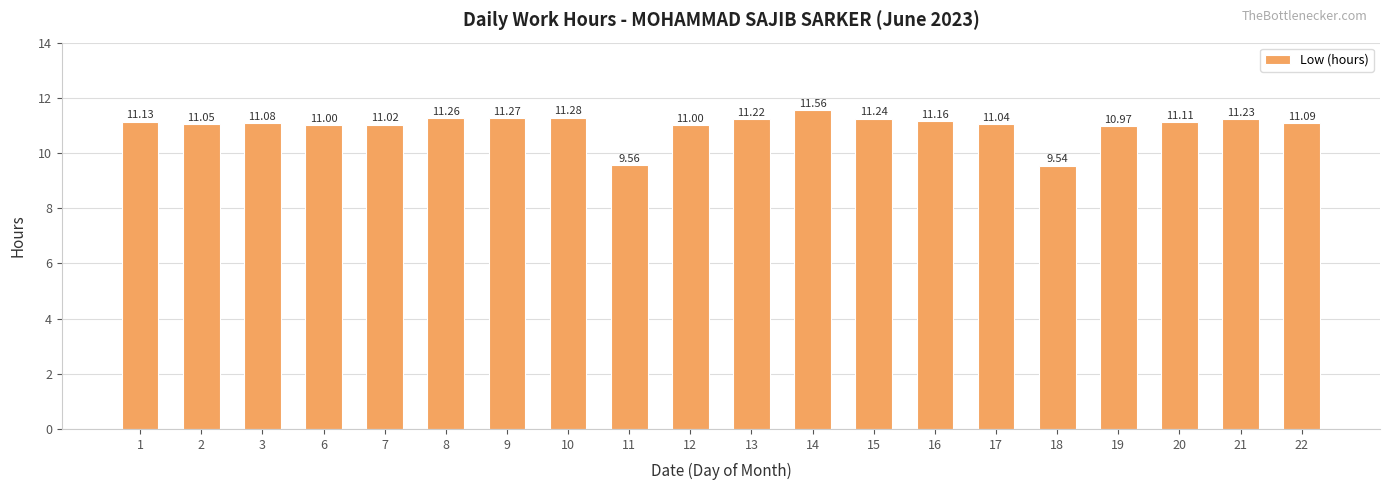

Between 20 and 12, which is larger?

20